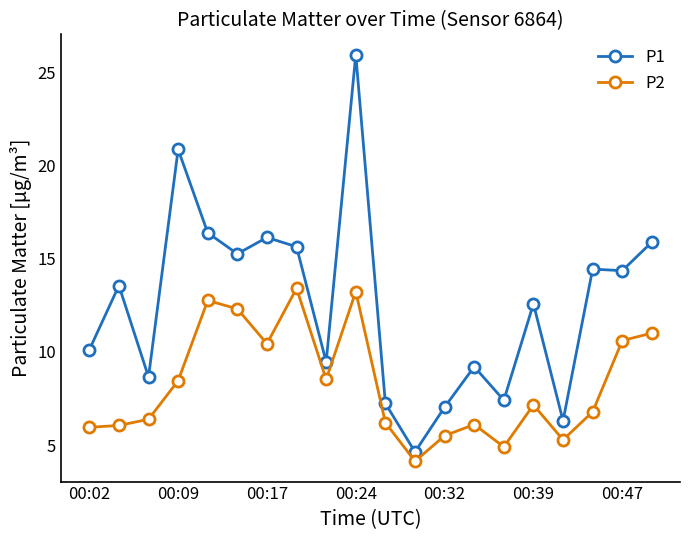

True or false: P2 has more than 1 points higher than both neighbors.

True